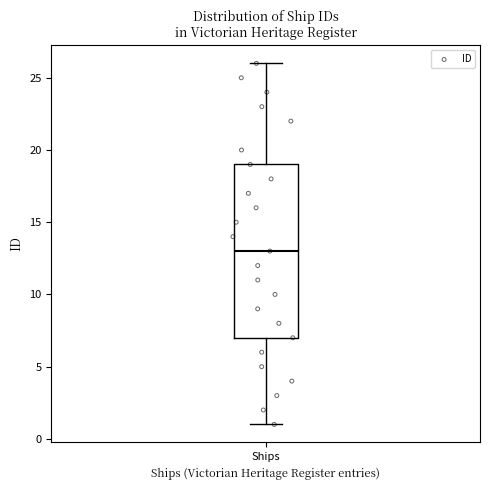

Where does the lower whisker of the box for Ships end on the y-axis? The values are not printed on the chart, so give them approximately, as read against the axis.

1